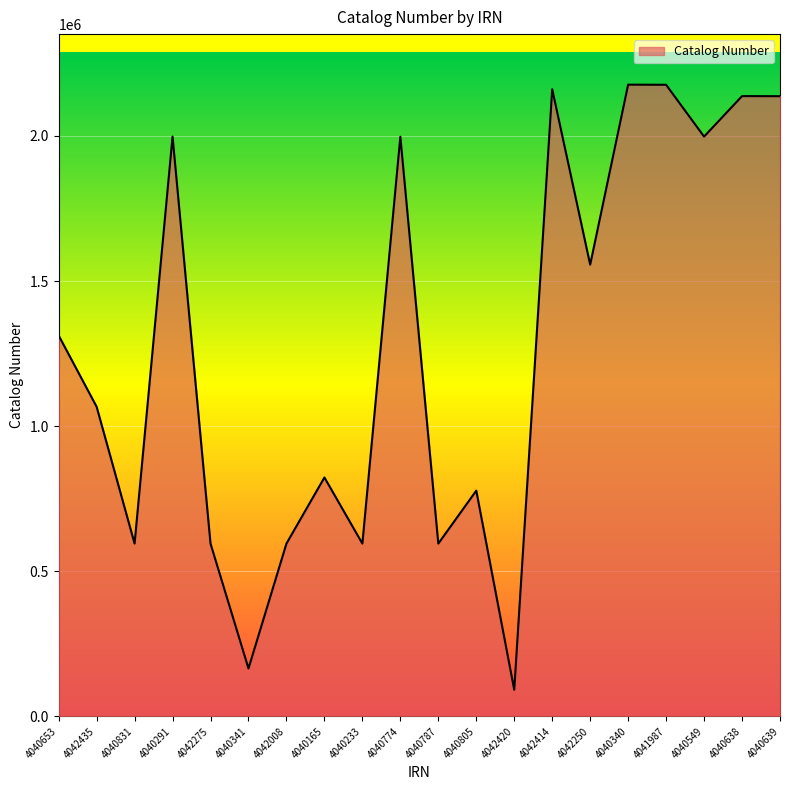

What is the average value?

1277656